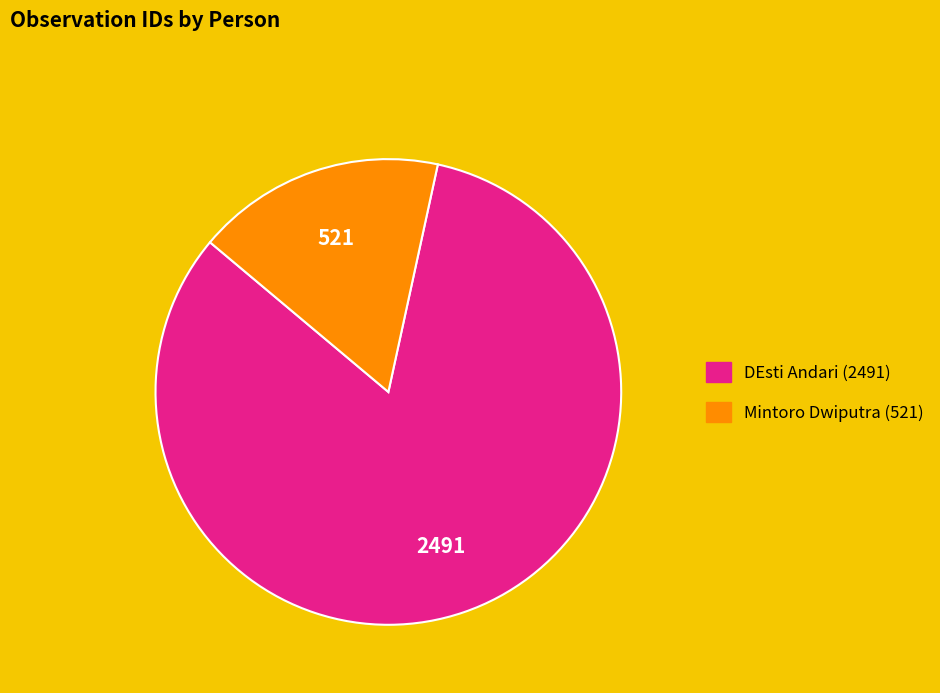

Do DEsti Andari and Mintoro Dwiputra together represent more than half of the pie?

Yes